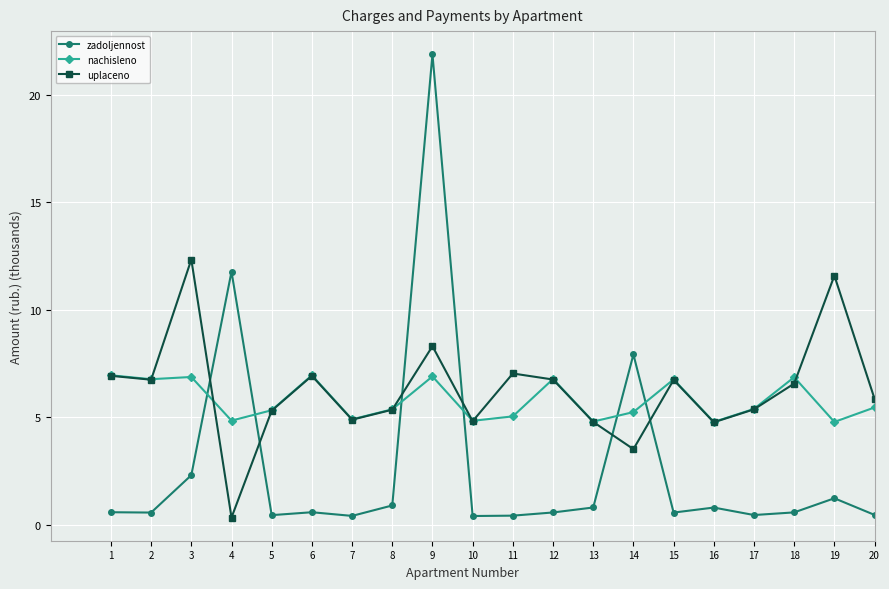

Is this an area chart (filled region under the line)?

No